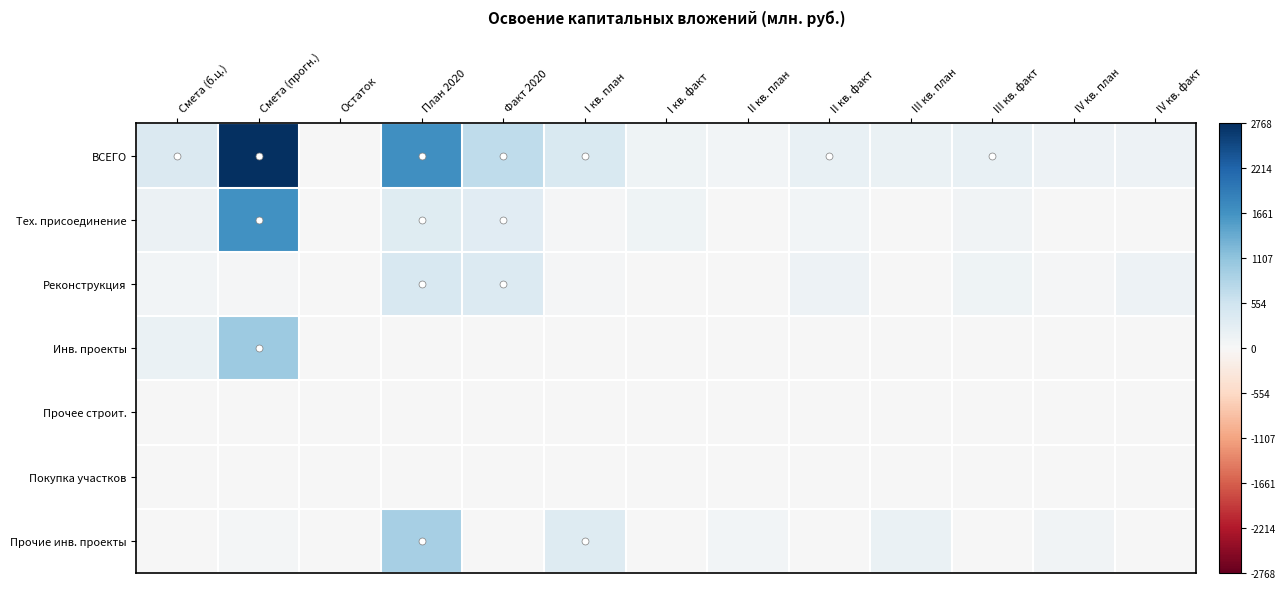

Which has a higher value, План 2020 or I кв. факт?

План 2020